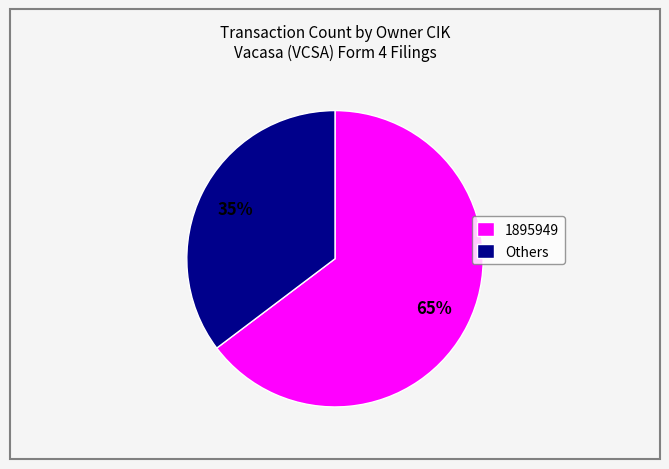

The 1895949 slice represents 58% of the pie. True or false?

False